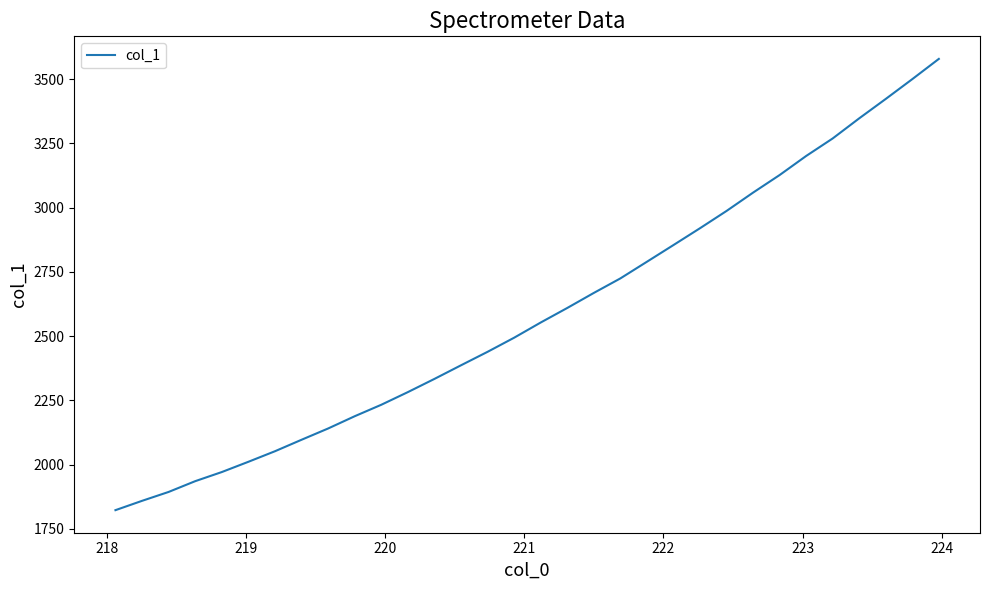

What is the difference between the maximum and minimum values?

1756.0